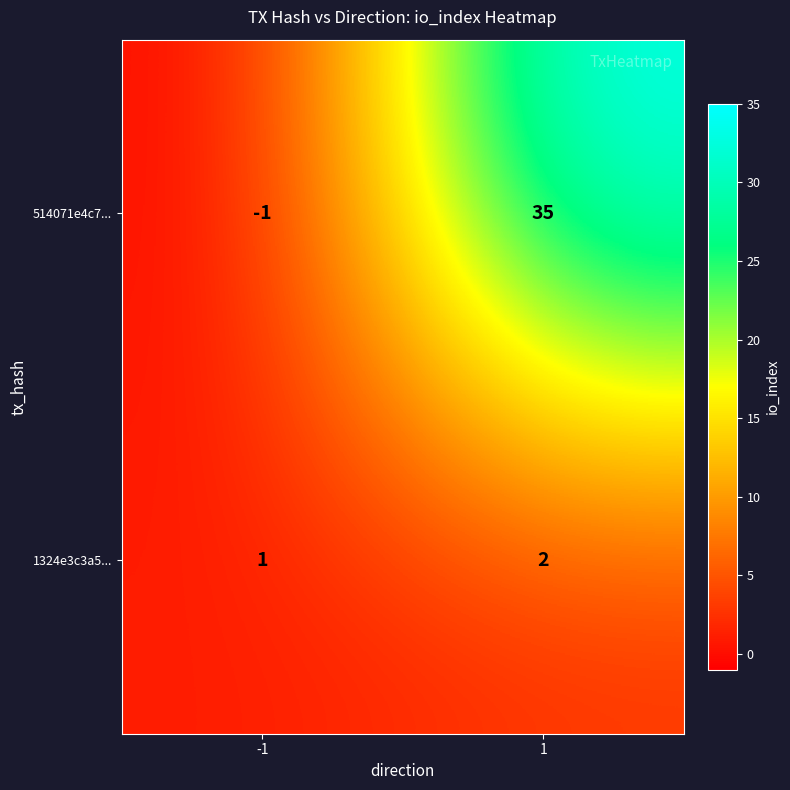

What is the sum of the 514071e4c7... values at 1 and -1?

34